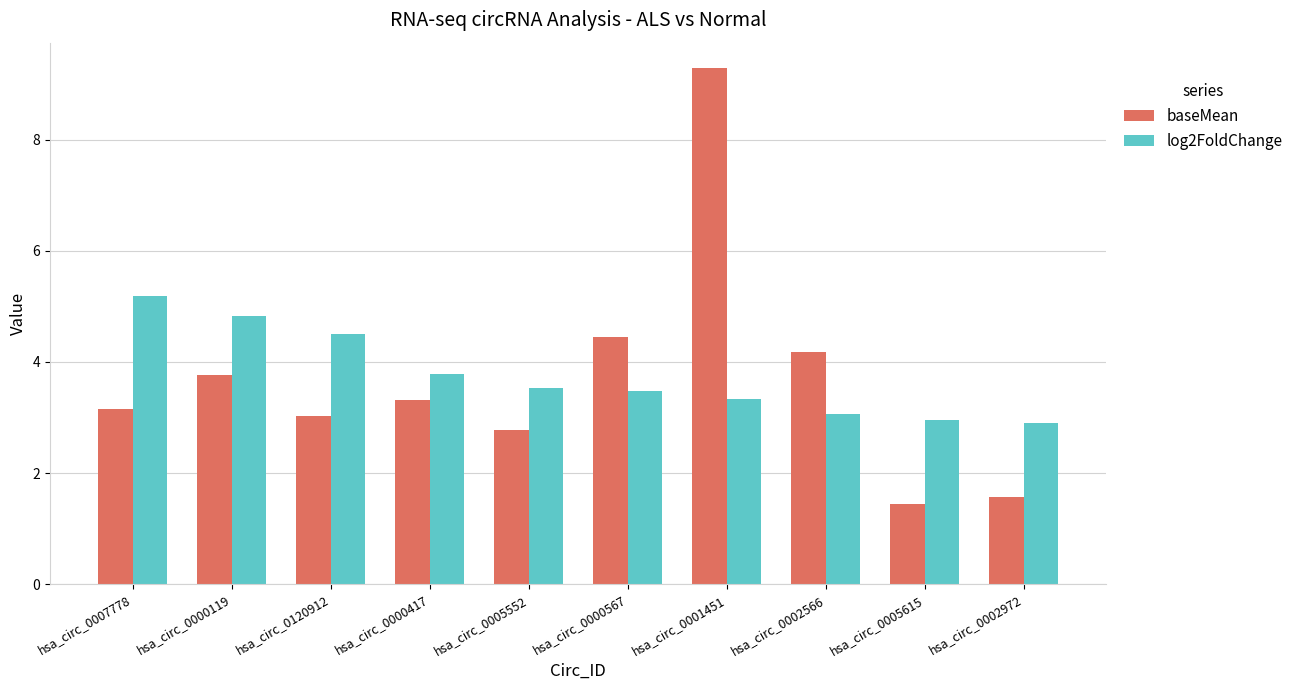

Is the value of log2FoldChange at hsa_circ_0007778 greater than the value of baseMean at hsa_circ_0000567?

Yes